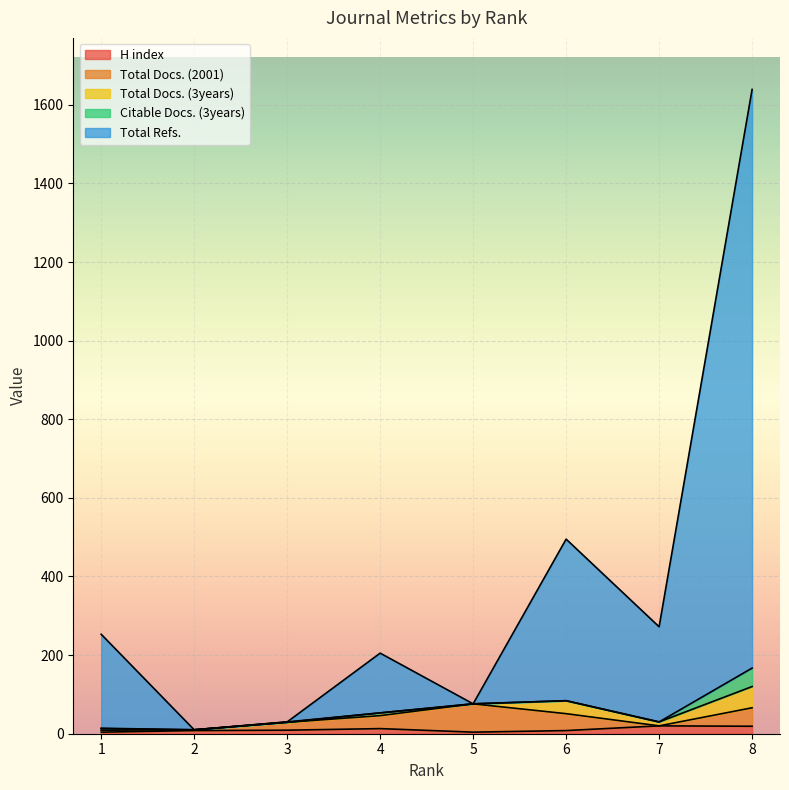

What is the difference between the maximum and minimum values in the Citable Docs. (3years) series?

47